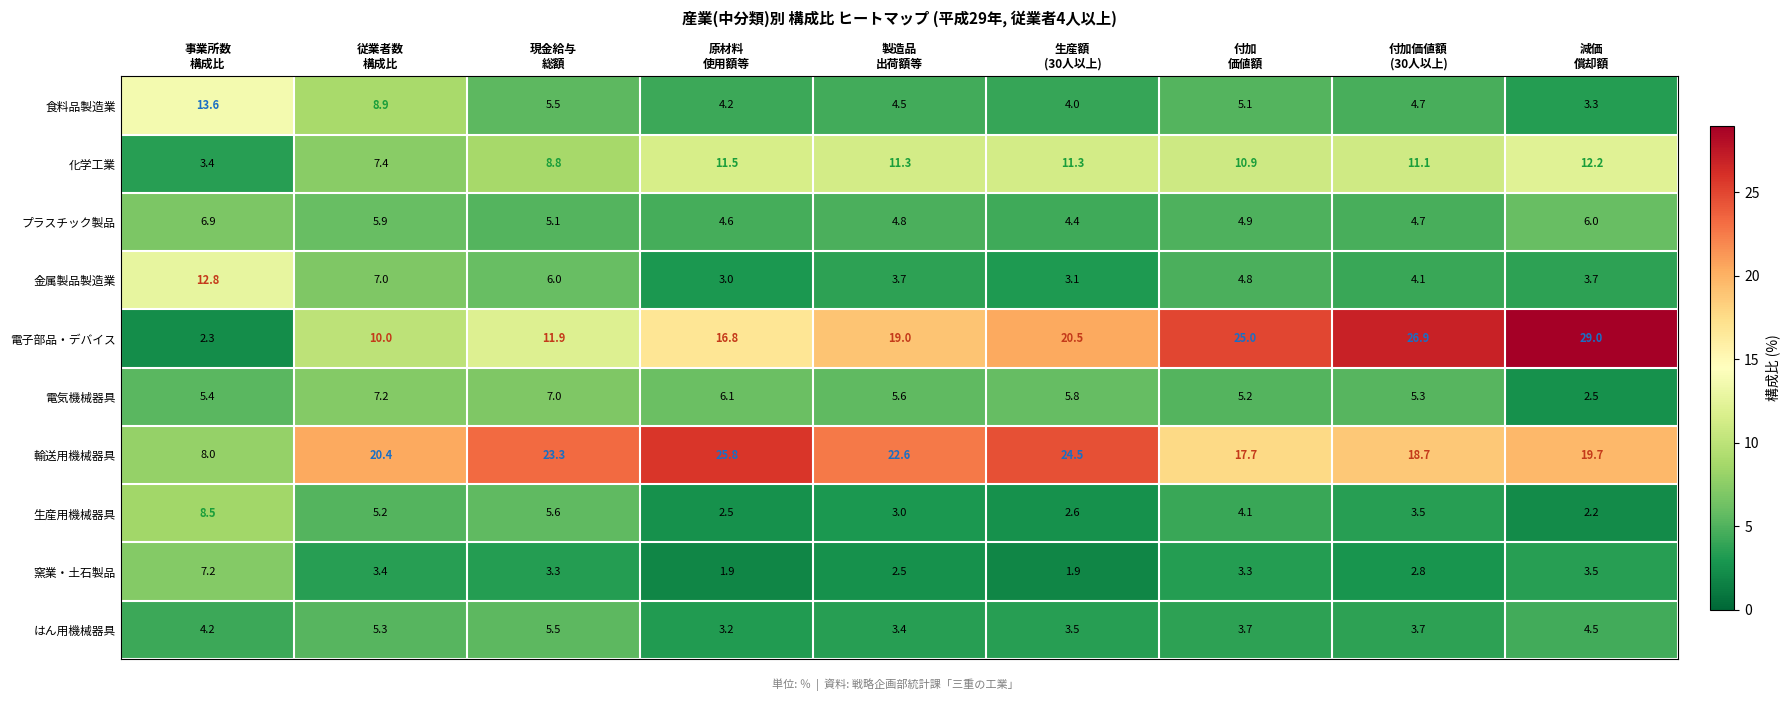

What is the smallest value displayed?

1.9